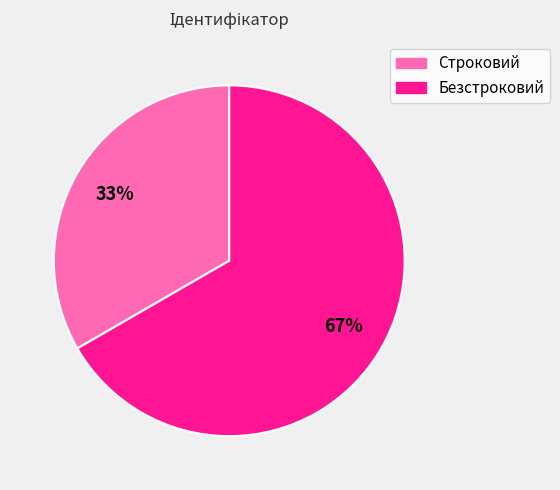

Is the sum of Строковий and Безстроковий greater than half?

Yes